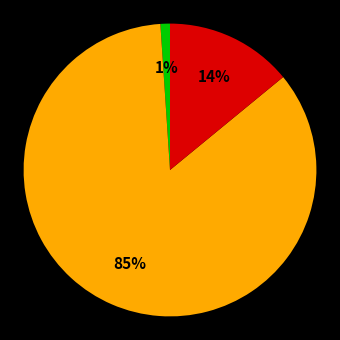

Is there any slice that represents more than half of the pie?

Yes